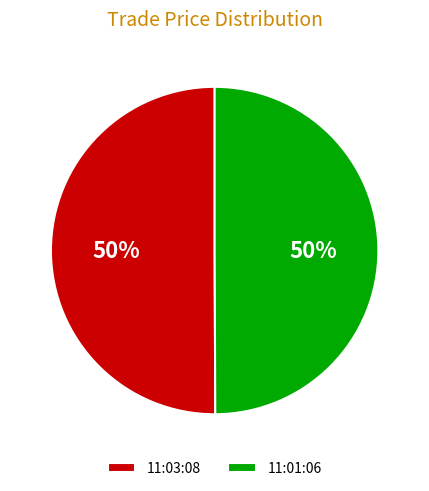

Approximately how many times larger is the value at 11:01:06 compared to 11:03:08?

1.0